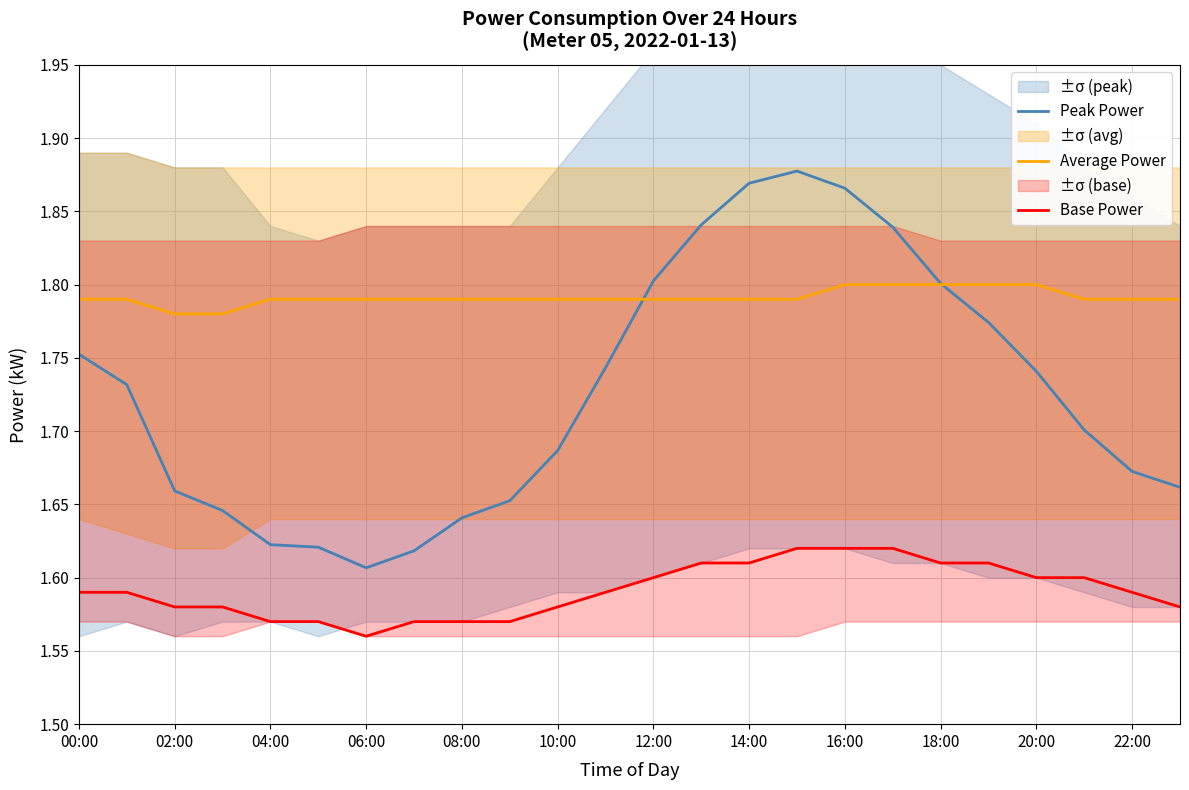

True or false: Peak Power and Base Power cross at least once.

False